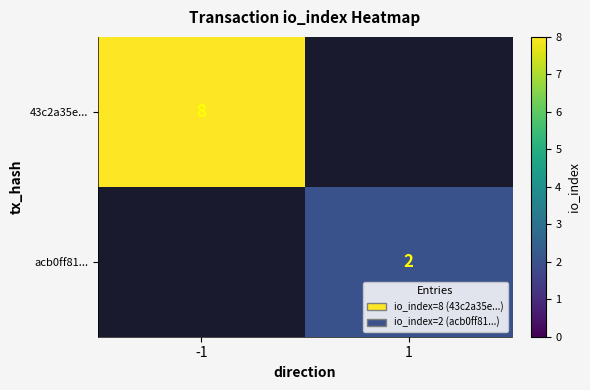

The value of 43c2a35e... at -1 is 8. True or false?

True